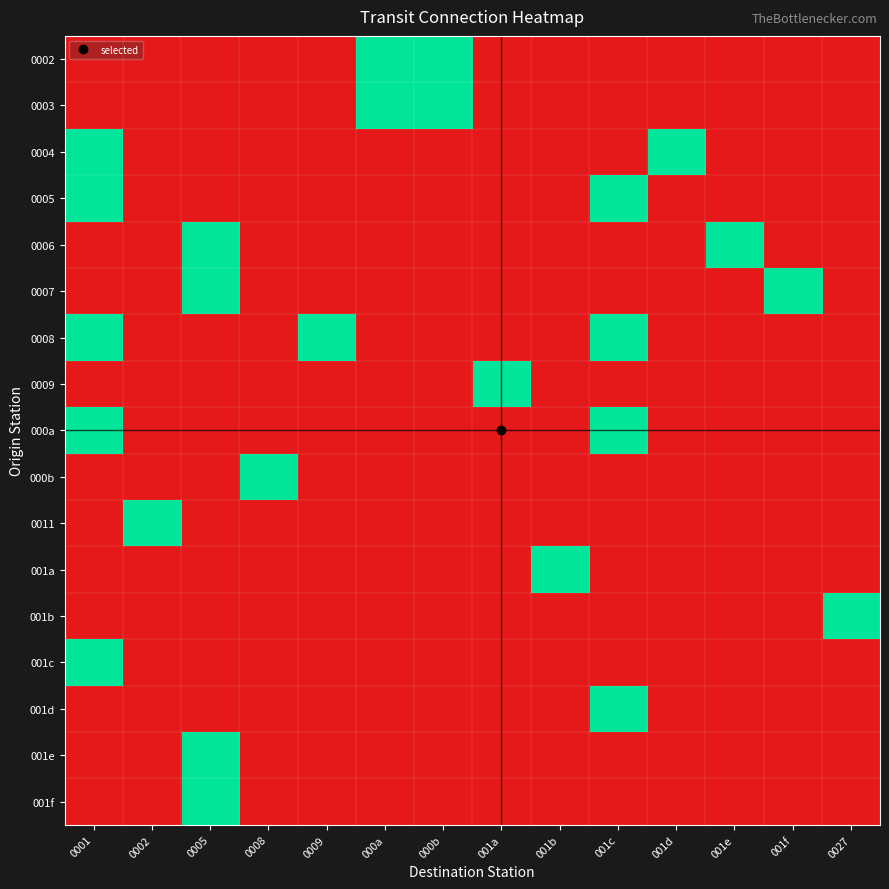

Reading left to right, extract all data points from this chart.

0002: 0001=0	0002=0	0005=0	0008=0	0009=0	000a=1	000b=1	001a=0	001b=0	001c=0	001d=0	001e=0	001f=0	0027=0
0003: 0001=0	0002=0	0005=0	0008=0	0009=0	000a=1	000b=1	001a=0	001b=0	001c=0	001d=0	001e=0	001f=0	0027=0
0004: 0001=1	0002=0	0005=0	0008=0	0009=0	000a=0	000b=0	001a=0	001b=0	001c=0	001d=1	001e=0	001f=0	0027=0
0005: 0001=1	0002=0	0005=0	0008=0	0009=0	000a=0	000b=0	001a=0	001b=0	001c=1	001d=0	001e=0	001f=0	0027=0
0006: 0001=0	0002=0	0005=1	0008=0	0009=0	000a=0	000b=0	001a=0	001b=0	001c=0	001d=0	001e=1	001f=0	0027=0
0007: 0001=0	0002=0	0005=1	0008=0	0009=0	000a=0	000b=0	001a=0	001b=0	001c=0	001d=0	001e=0	001f=1	0027=0
0008: 0001=1	0002=0	0005=0	0008=0	0009=1	000a=0	000b=0	001a=0	001b=0	001c=1	001d=0	001e=0	001f=0	0027=0
0009: 0001=0	0002=0	0005=0	0008=0	0009=0	000a=0	000b=0	001a=1	001b=0	001c=0	001d=0	001e=0	001f=0	0027=0
000a: 0001=1	0002=0	0005=0	0008=0	0009=0	000a=0	000b=0	001a=0	001b=0	001c=1	001d=0	001e=0	001f=0	0027=0
000b: 0001=0	0002=0	0005=0	0008=1	0009=0	000a=0	000b=0	001a=0	001b=0	001c=0	001d=0	001e=0	001f=0	0027=0
0011: 0001=0	0002=1	0005=0	0008=0	0009=0	000a=0	000b=0	001a=0	001b=0	001c=0	001d=0	001e=0	001f=0	0027=0
001a: 0001=0	0002=0	0005=0	0008=0	0009=0	000a=0	000b=0	001a=0	001b=1	001c=0	001d=0	001e=0	001f=0	0027=0
001b: 0001=0	0002=0	0005=0	0008=0	0009=0	000a=0	000b=0	001a=0	001b=0	001c=0	001d=0	001e=0	001f=0	0027=1
001c: 0001=1	0002=0	0005=0	0008=0	0009=0	000a=0	000b=0	001a=0	001b=0	001c=0	001d=0	001e=0	001f=0	0027=0
001d: 0001=0	0002=0	0005=0	0008=0	0009=0	000a=0	000b=0	001a=0	001b=0	001c=1	001d=0	001e=0	001f=0	0027=0
001e: 0001=0	0002=0	0005=1	0008=0	0009=0	000a=0	000b=0	001a=0	001b=0	001c=0	001d=0	001e=0	001f=0	0027=0
001f: 0001=0	0002=0	0005=1	0008=0	0009=0	000a=0	000b=0	001a=0	001b=0	001c=0	001d=0	001e=0	001f=0	0027=0